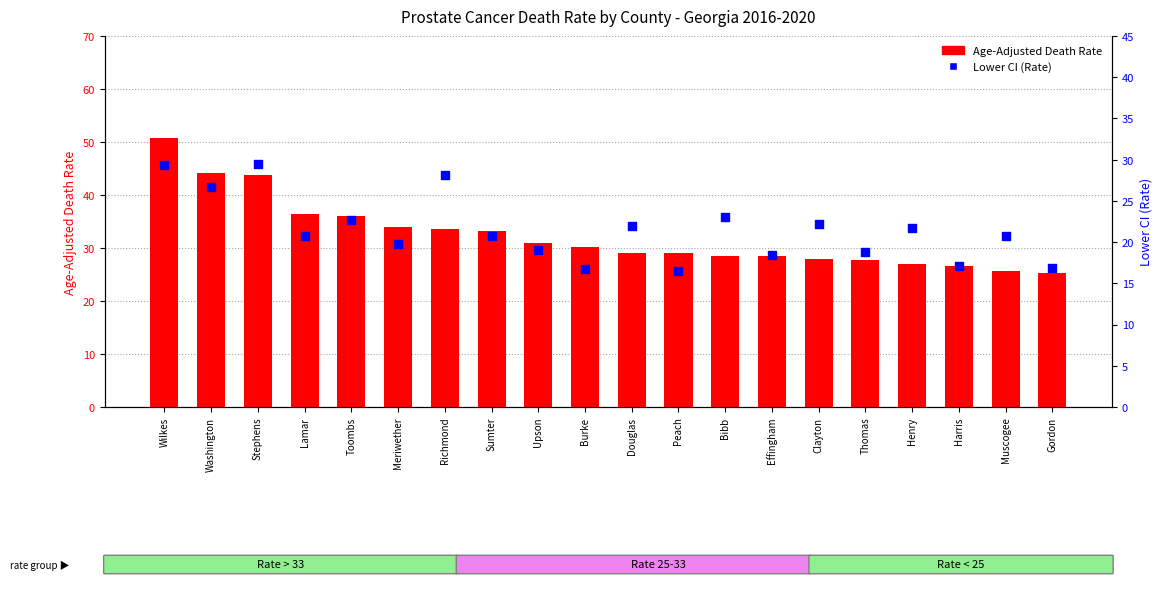

At how many categories does at least one series exceed 49?

1